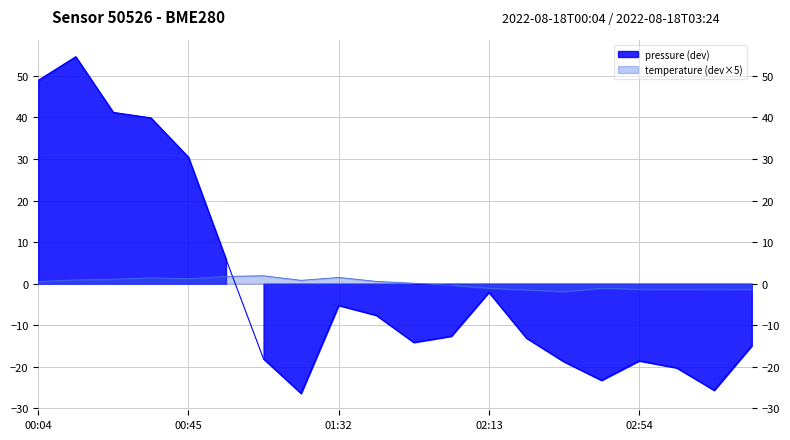

How many lines are shown in the chart?

2